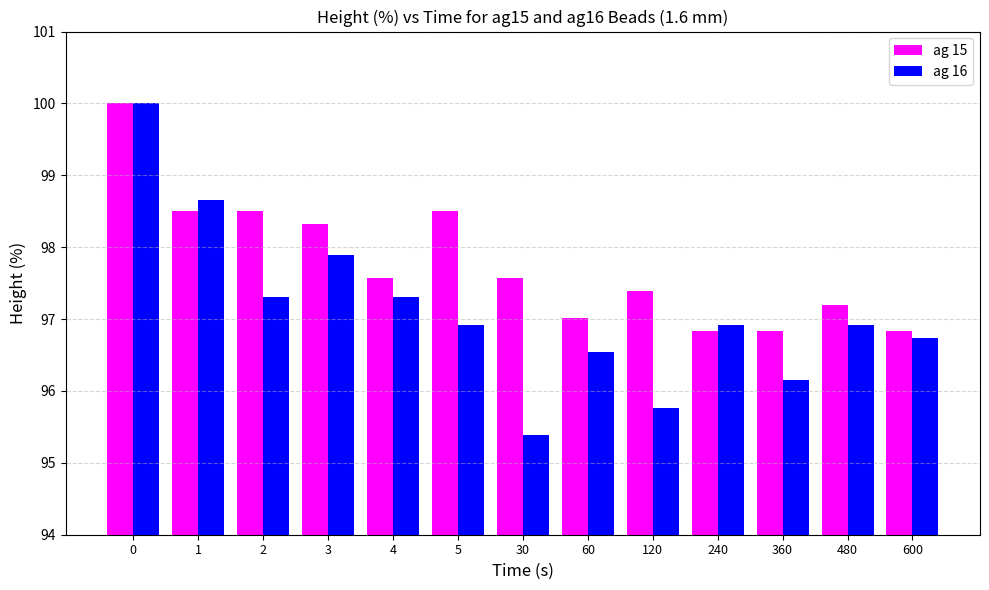

What is the difference between the second highest and minimum values in the ag 16 series?

3.3